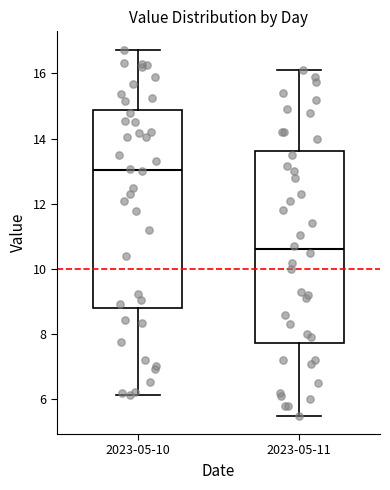

Which box's median line is the highest?

2023-05-10